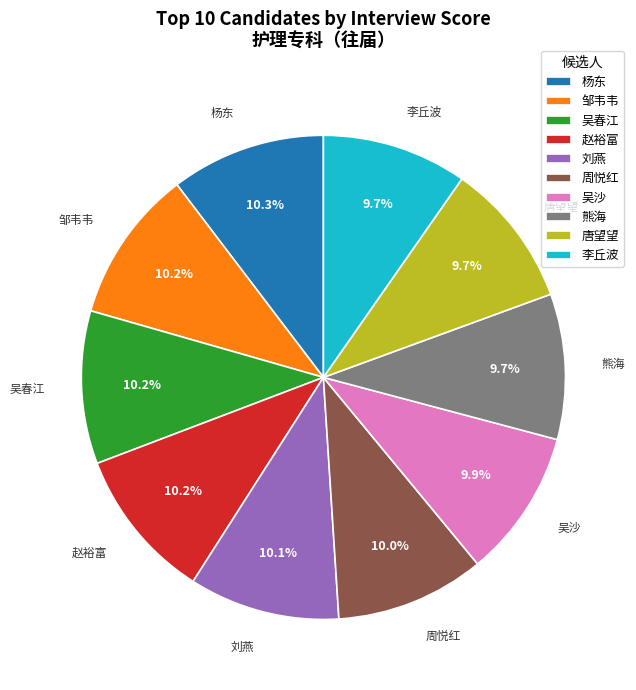

To the nearest percent, what portion does 吴沙 represent?

10%